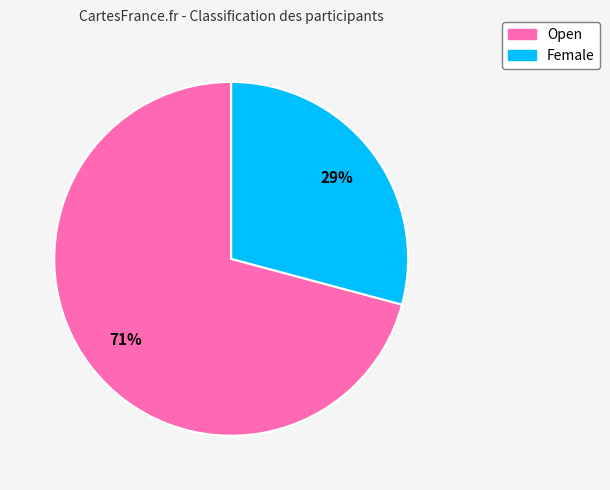

Is the sum of Female and Open greater than half?

Yes